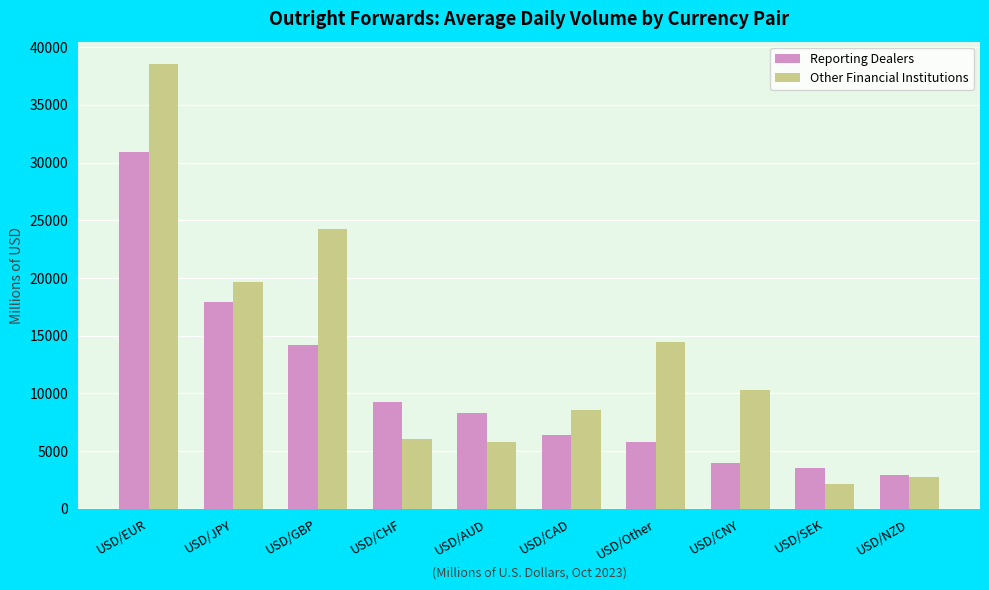

Which category has the highest value in the Reporting Dealers series?

USD/EUR